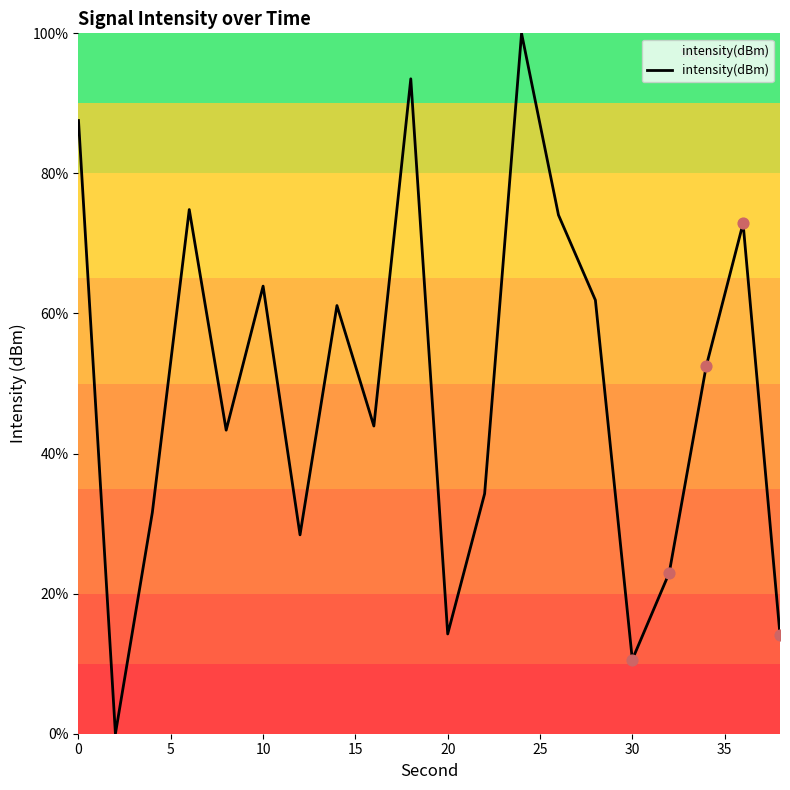

What is the greatest value displayed?

100.0